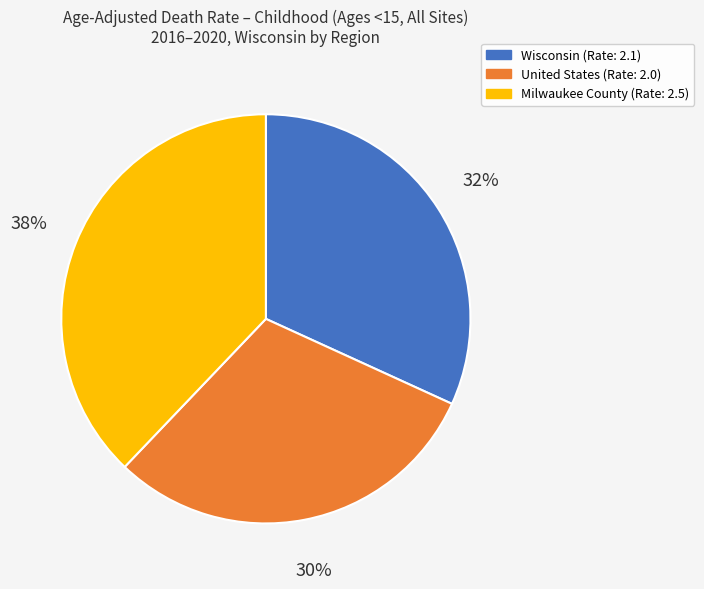

Does Milwaukee County represent more than half of the total?

No